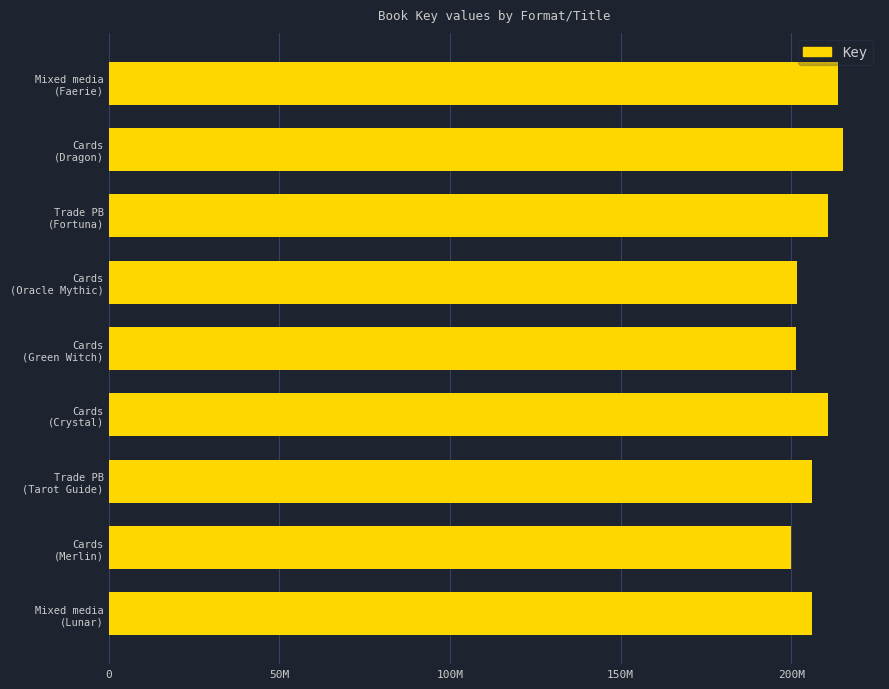

Are the bars horizontal?

Yes